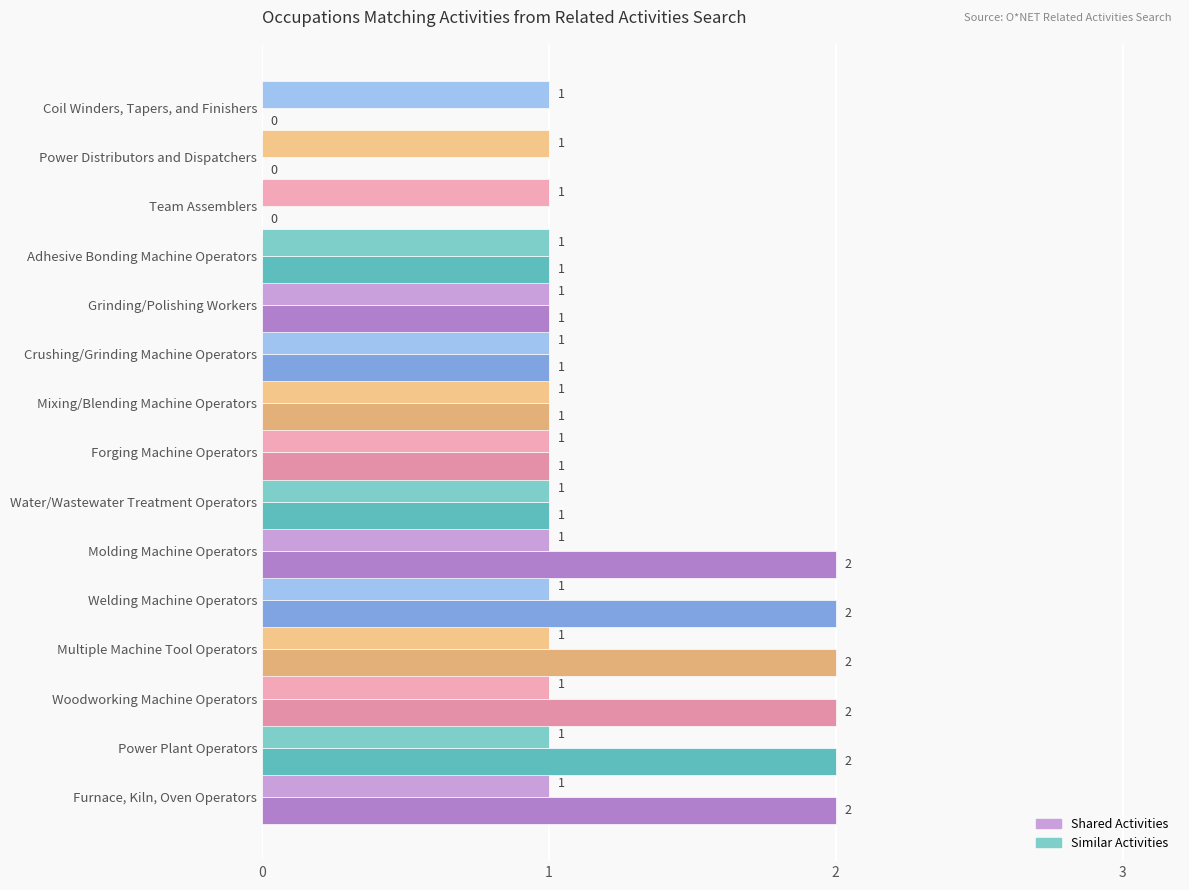

What are all the series names shown in the legend?

Shared Activities, Similar Activities